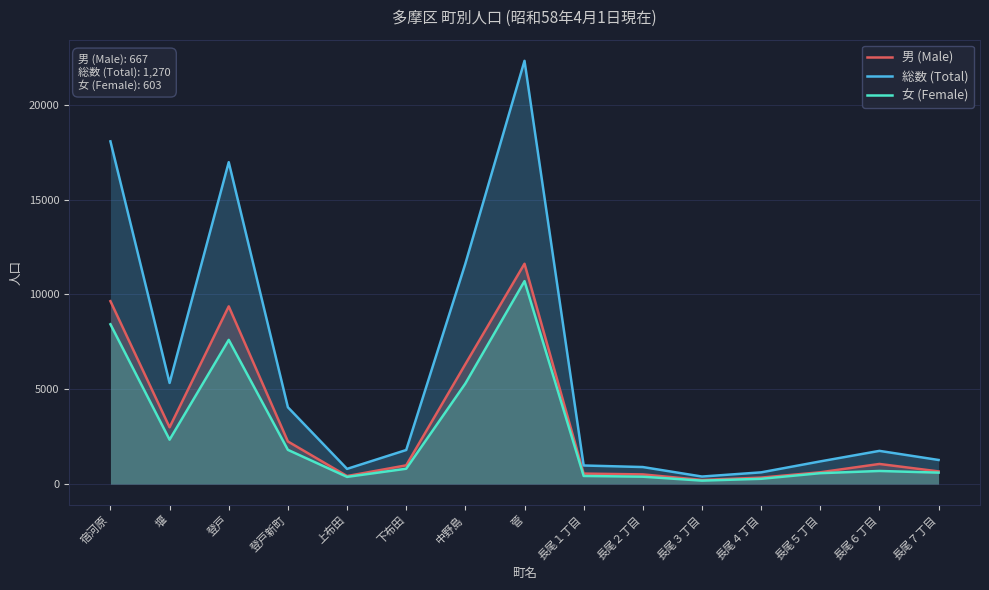

At 登戸新町, list the series in order from largest to smallest.

総数 (Total), 男 (Male), 女 (Female)